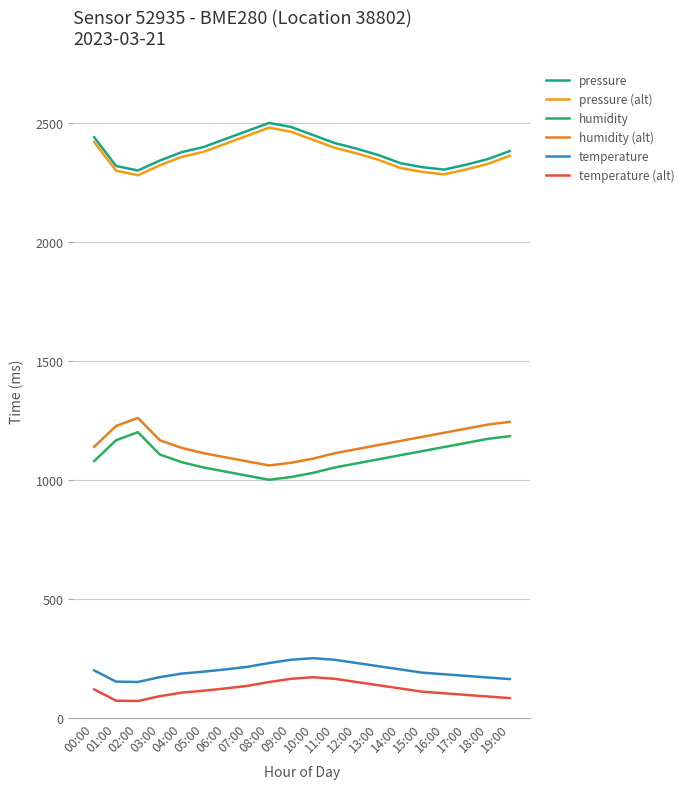

What value does the humidity (alt) series have at 06:00?

1094.4